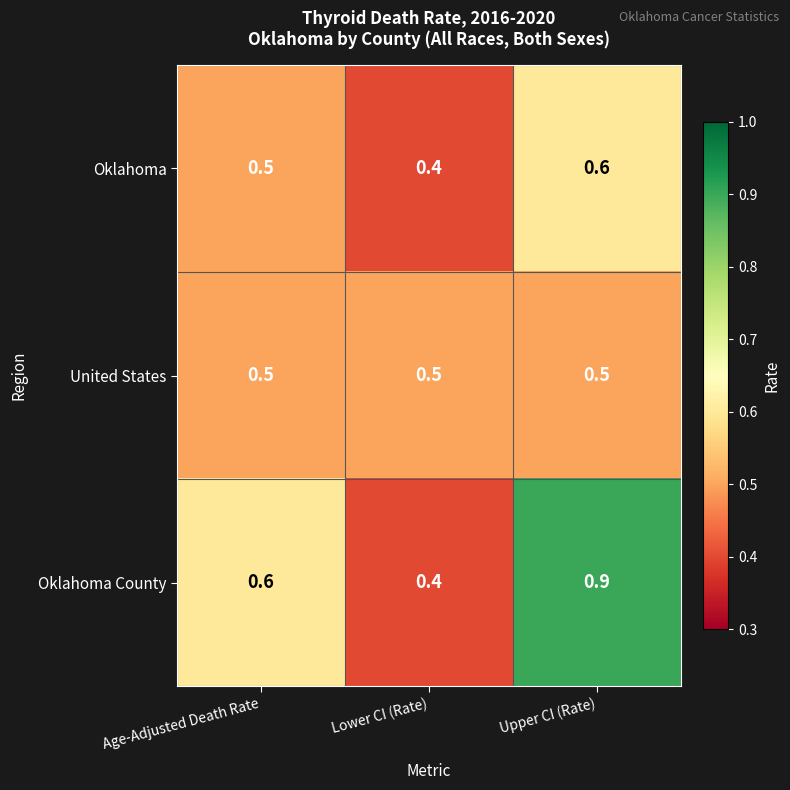

Between Age-Adjusted Death Rate and Lower CI (Rate), which series saw the biggest shift?

Oklahoma County